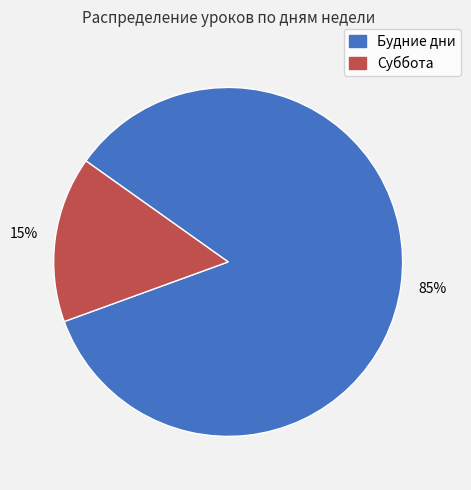

How many slices are in this pie chart?

2